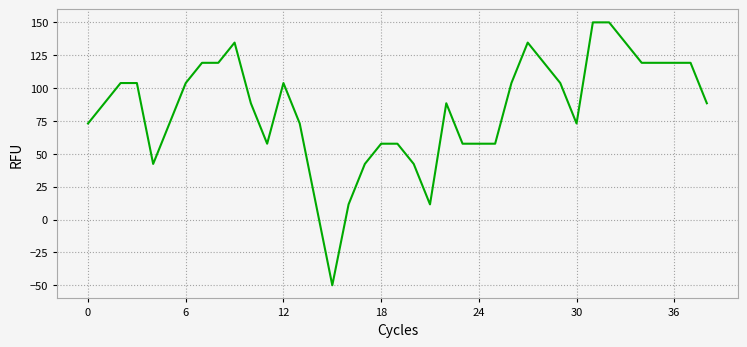

What is the smallest value displayed?

-50.0